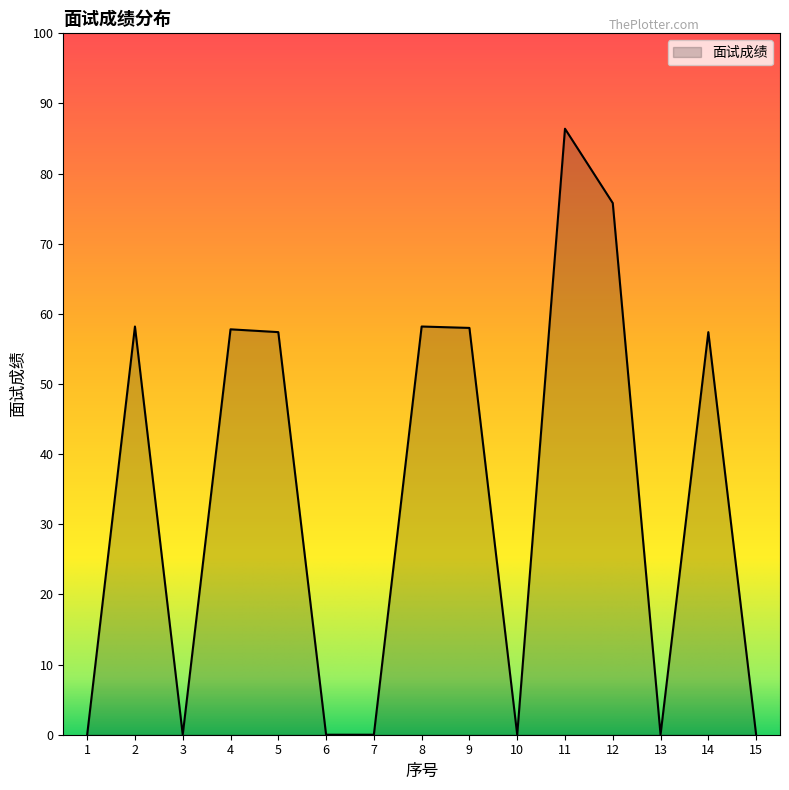

At which category does the chart reach its peak across all series?

11